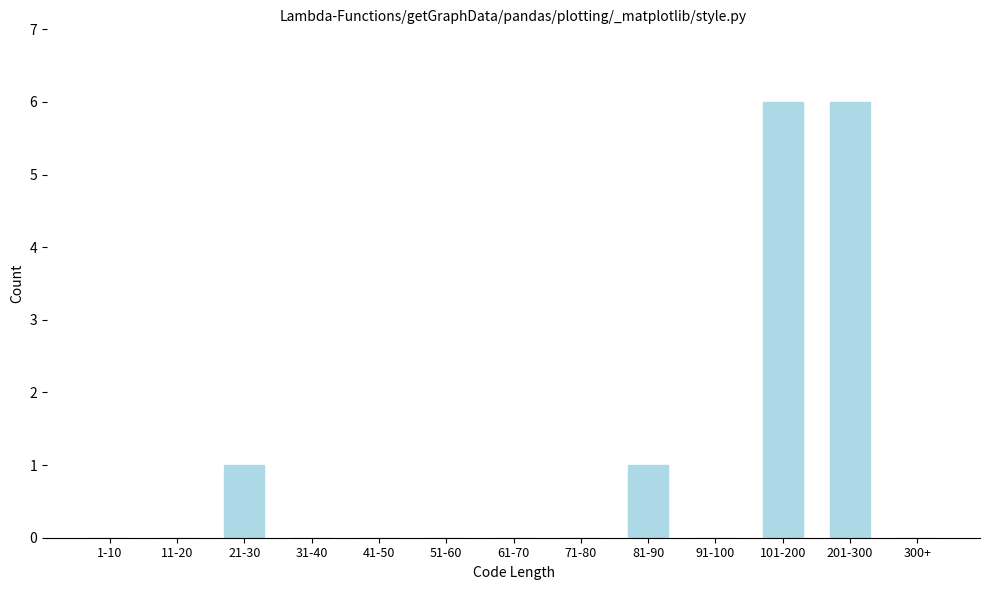

Reading left to right, transcribe all the data shown in this chart.

1-10=0	11-20=0	21-30=1	31-40=0	41-50=0	51-60=0	61-70=0	71-80=0	81-90=1	91-100=0	101-200=6	201-300=6	300+=0